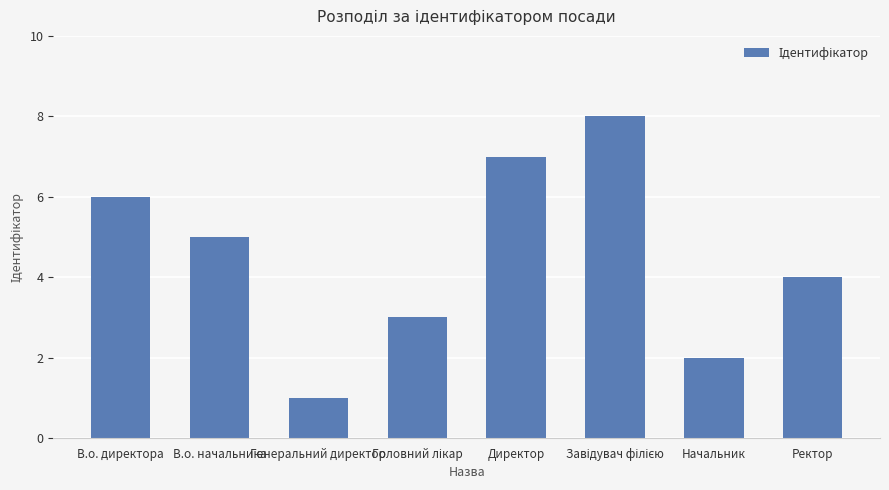

Which label corresponds to the smallest value in the chart?

Генеральний директор